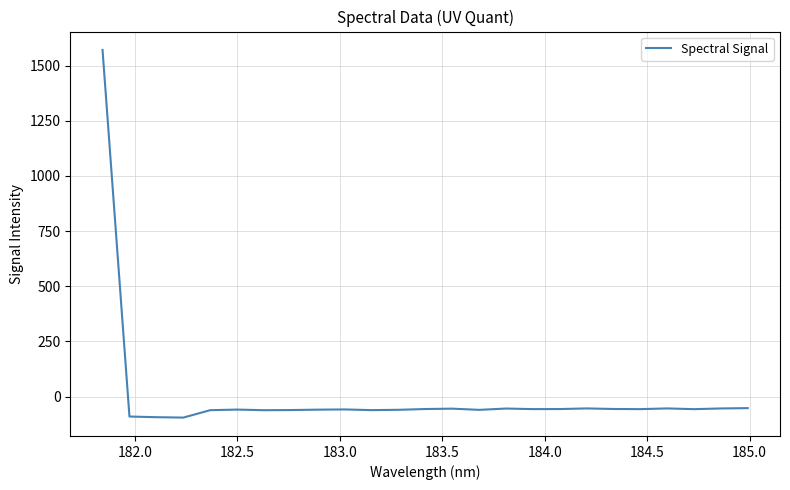

What is the difference between the maximum and minimum values?

1665.8